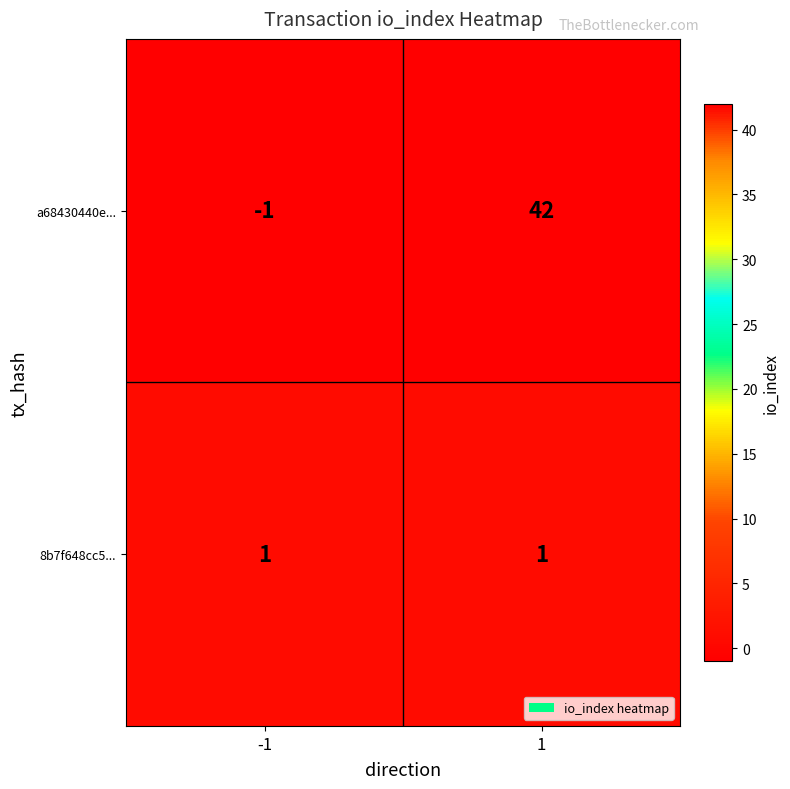

Reading left to right, what are all the values shown in this chart?

a68430440e...: -1=-1	1=42
8b7f648cc5...: -1=1	1=1